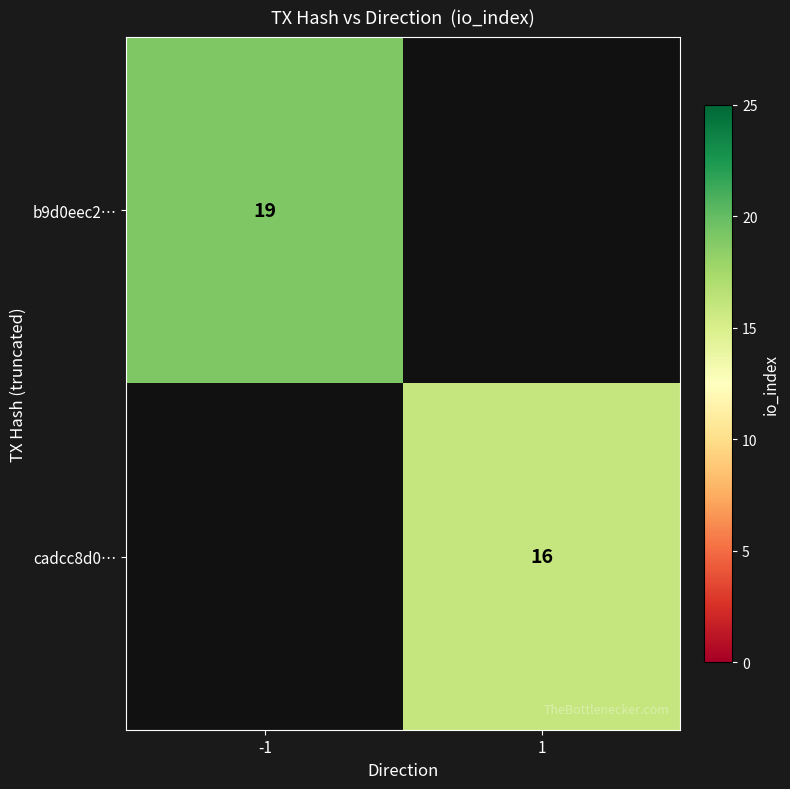

The b9d0eec2… series shows 32 at -1. True or false?

False